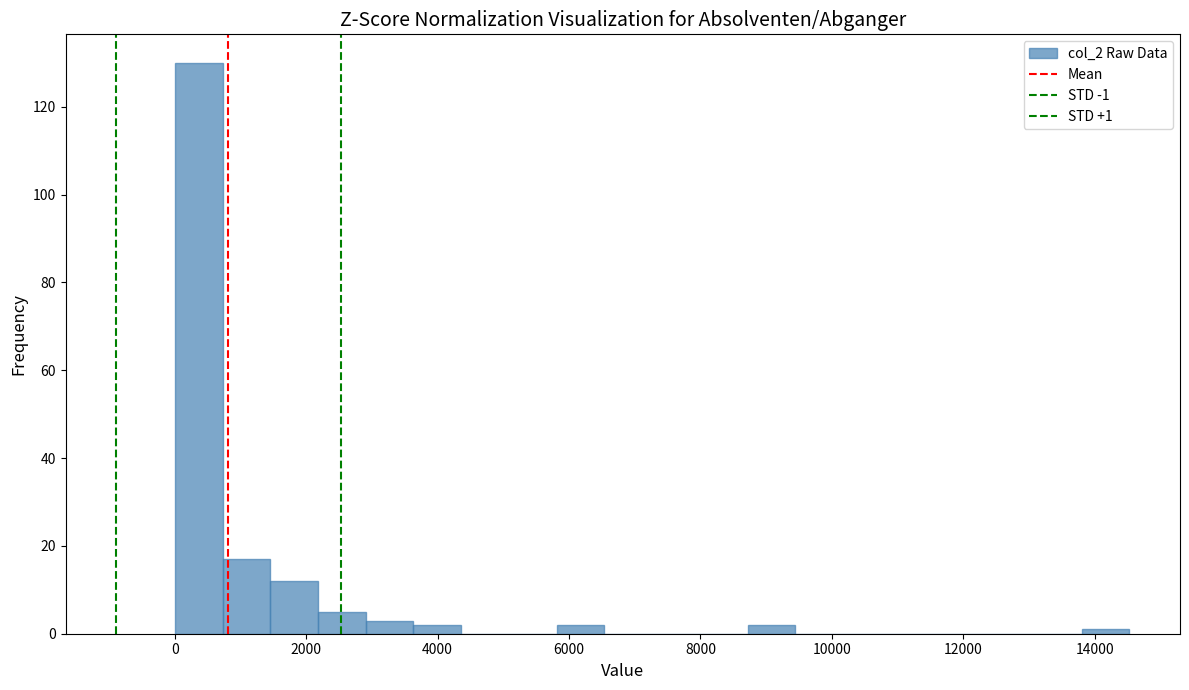

Around what value on the x-axis is the tallest bar? Give the approximate position of its centre, as read against the axis.

400